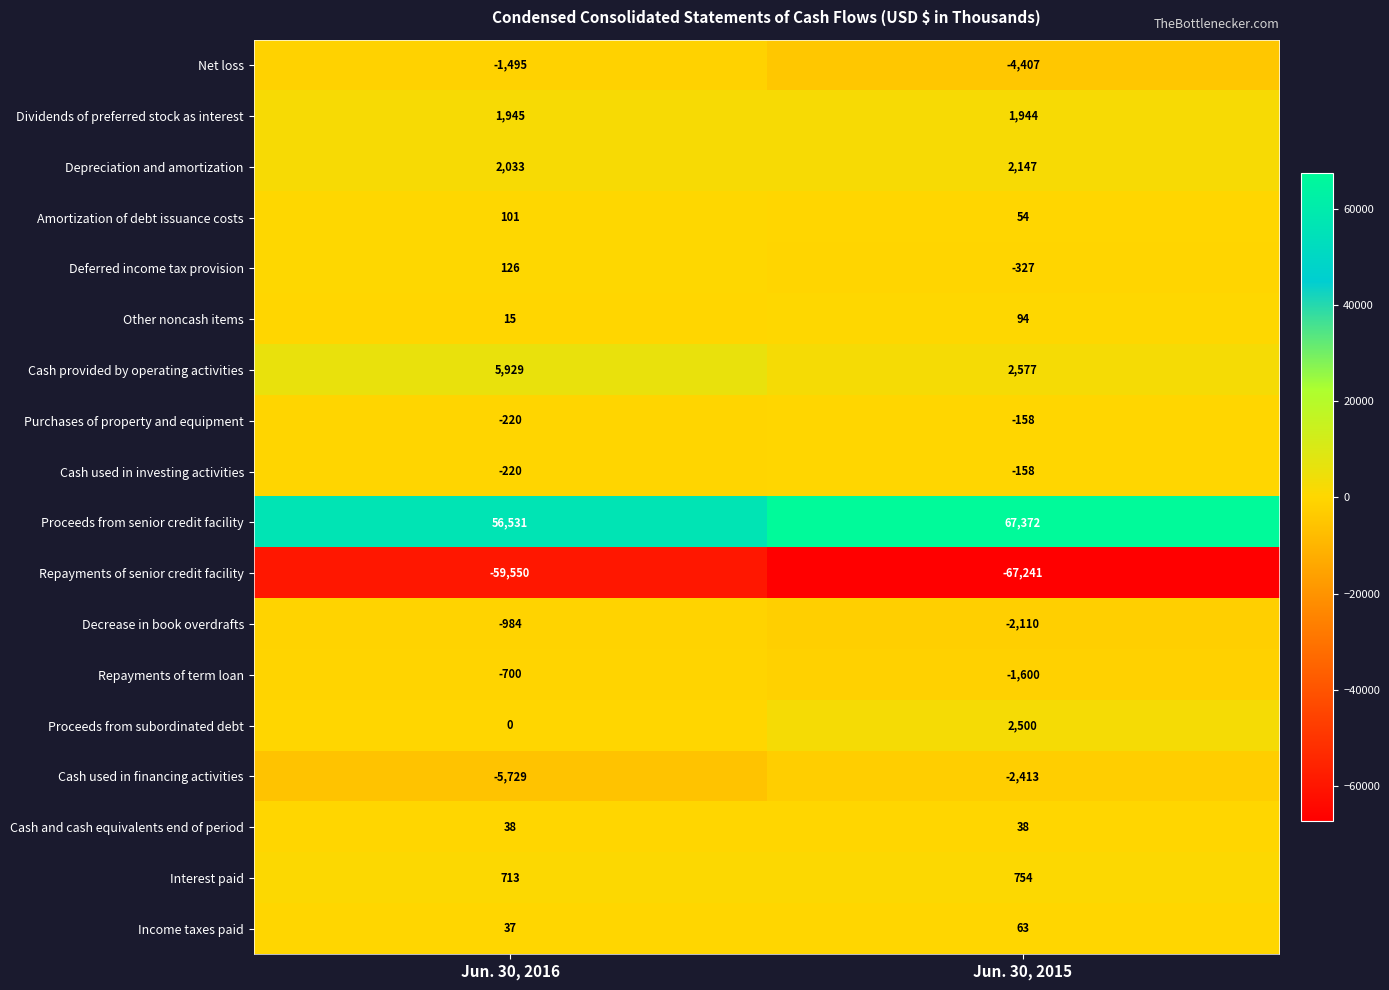

Rank the categories by Decrease in book overdrafts value from highest to lowest.

Jun. 30, 2016, Jun. 30, 2015